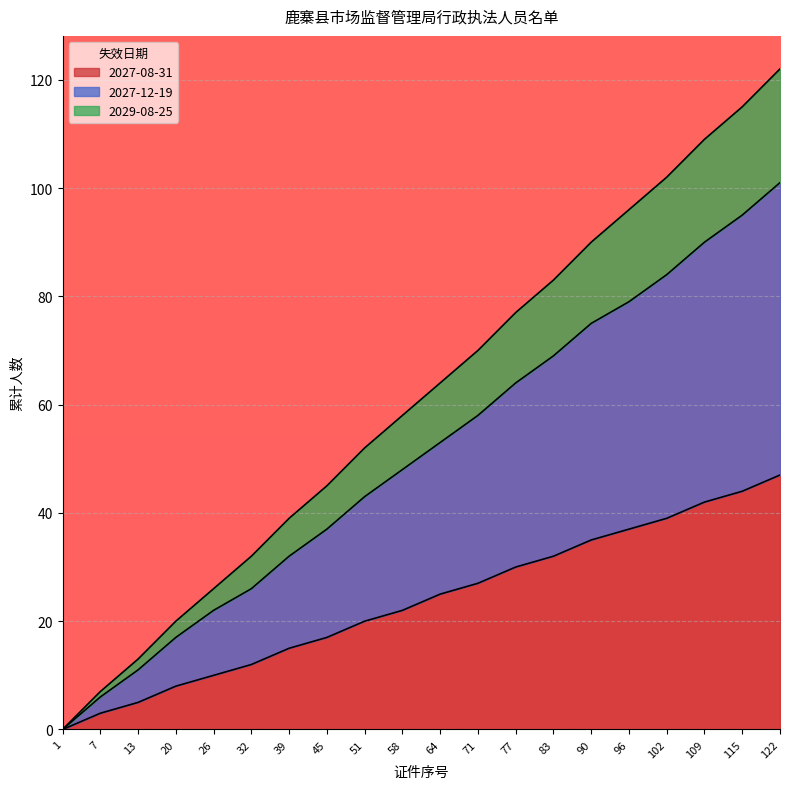

True or false: 2027-08-31 has a value of 7 at 45.

False